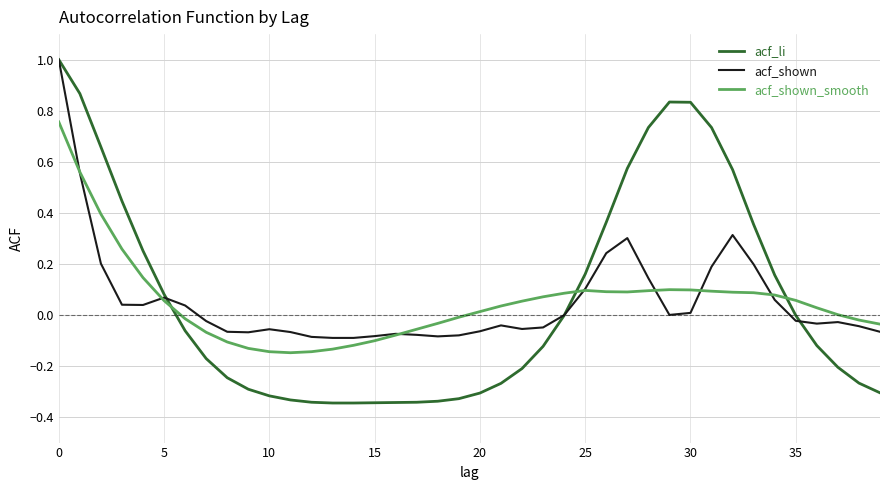

True or false: acf_li has more than 0 interior local peaks.

True